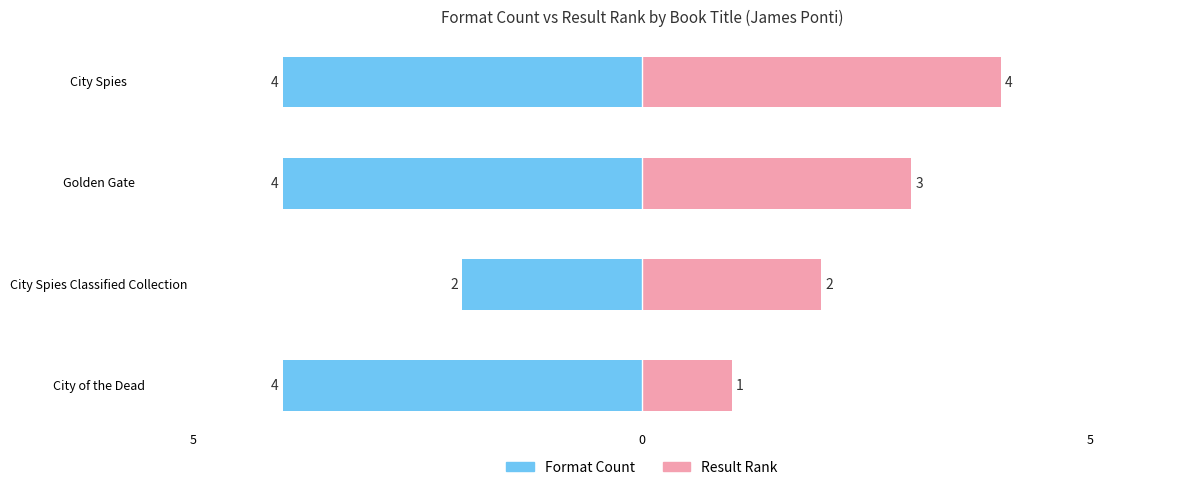

Reading left to right, transcribe all the data shown in this chart.

Format Count: -4	-2	-4	-4
Result Rank: 1	2	3	4